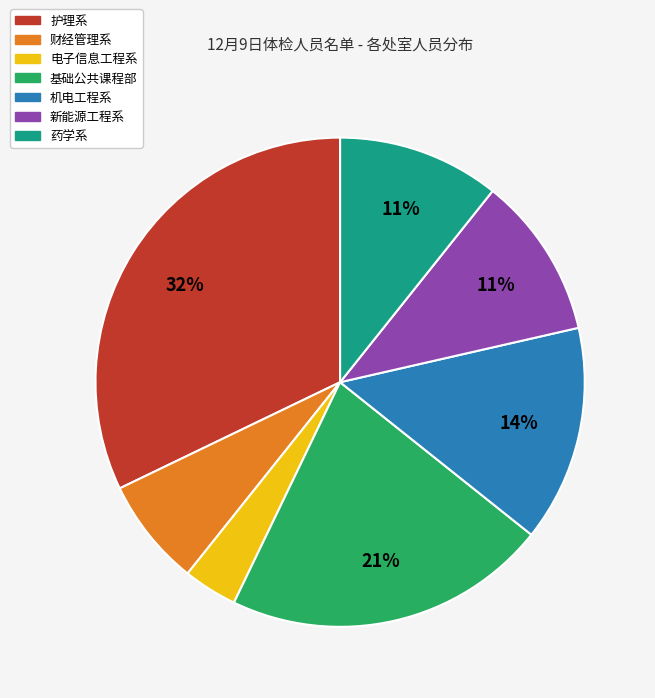

Count the number of slices in the pie.

7